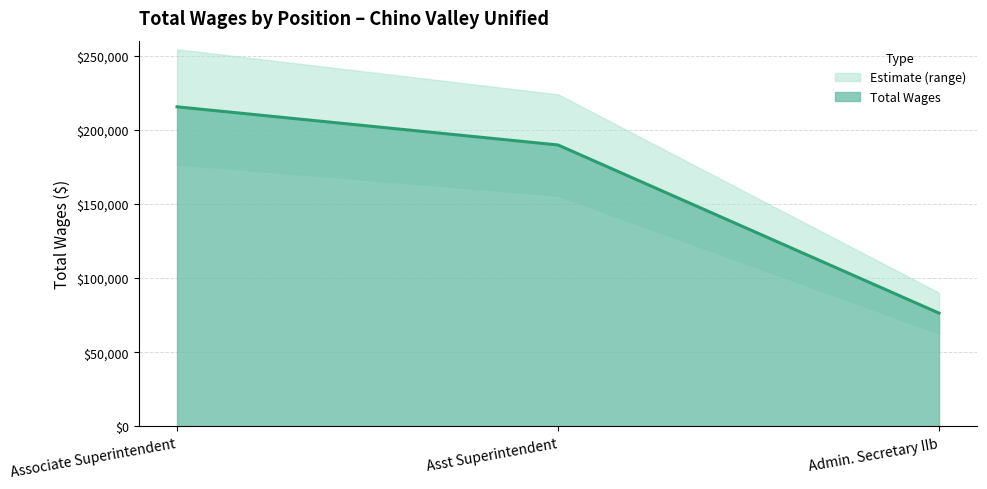

What is the smallest value displayed?

76373